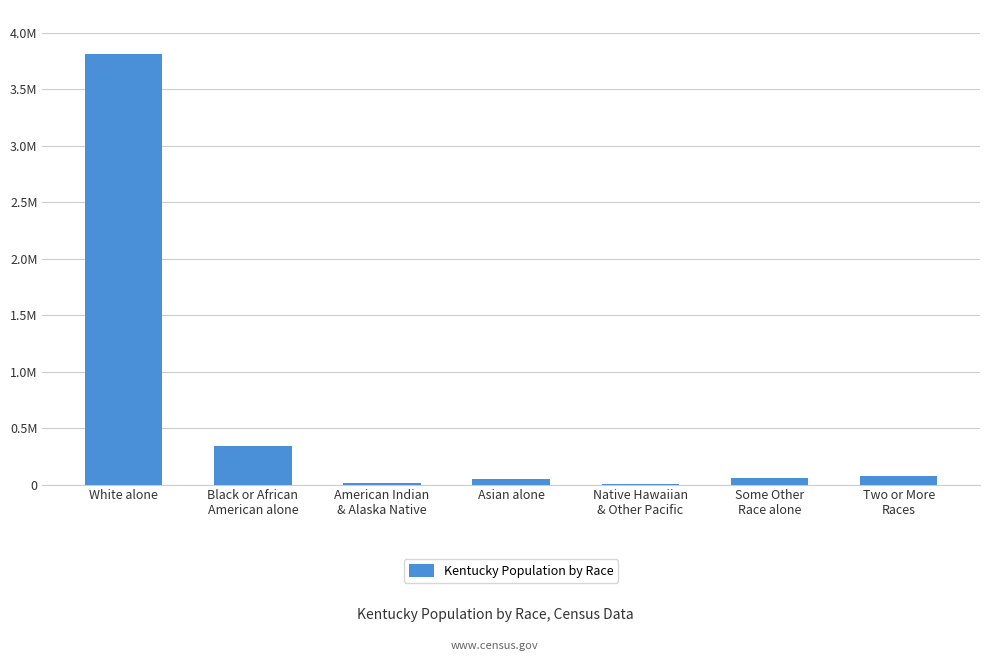

Reading left to right, what are all the values shown in this chart?

3809537	337520	10120	48930	2501	55551	75208